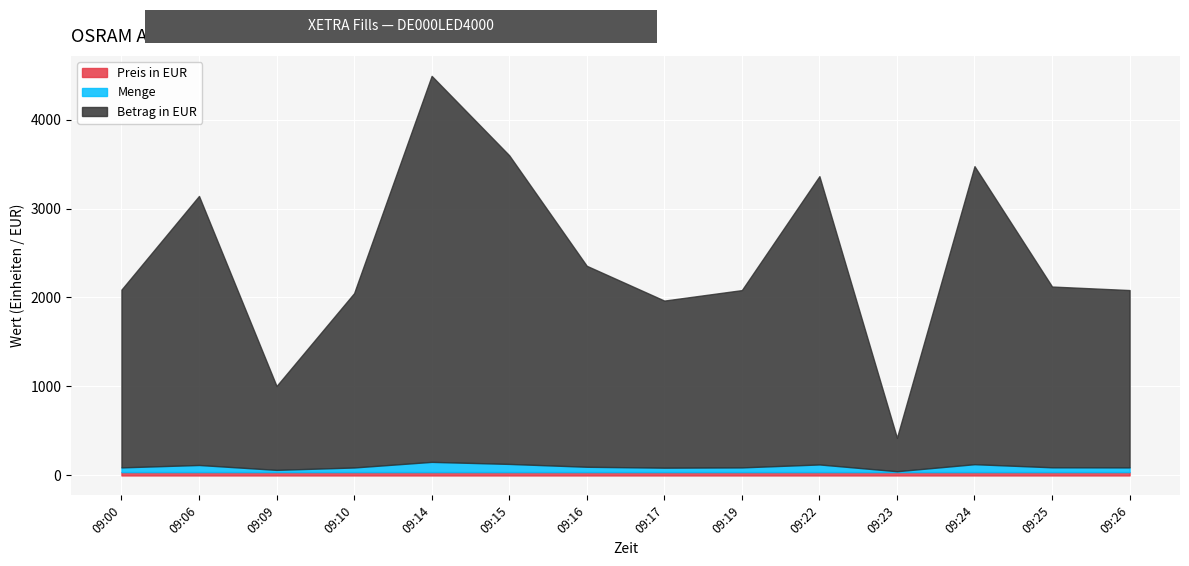

True or false: Menge has a value of 53.0 at 09:00.

True